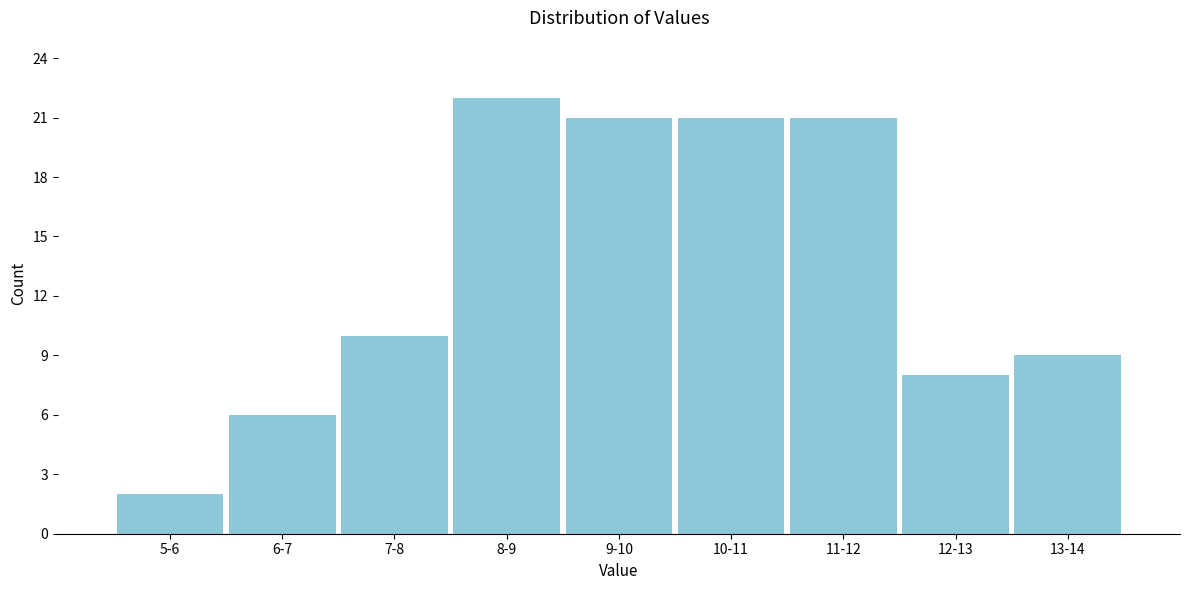

Reading left to right, list all the values displayed in this chart.

5-6=2	6-7=6	7-8=10	8-9=22	9-10=21	10-11=21	11-12=21	12-13=8	13-14=9